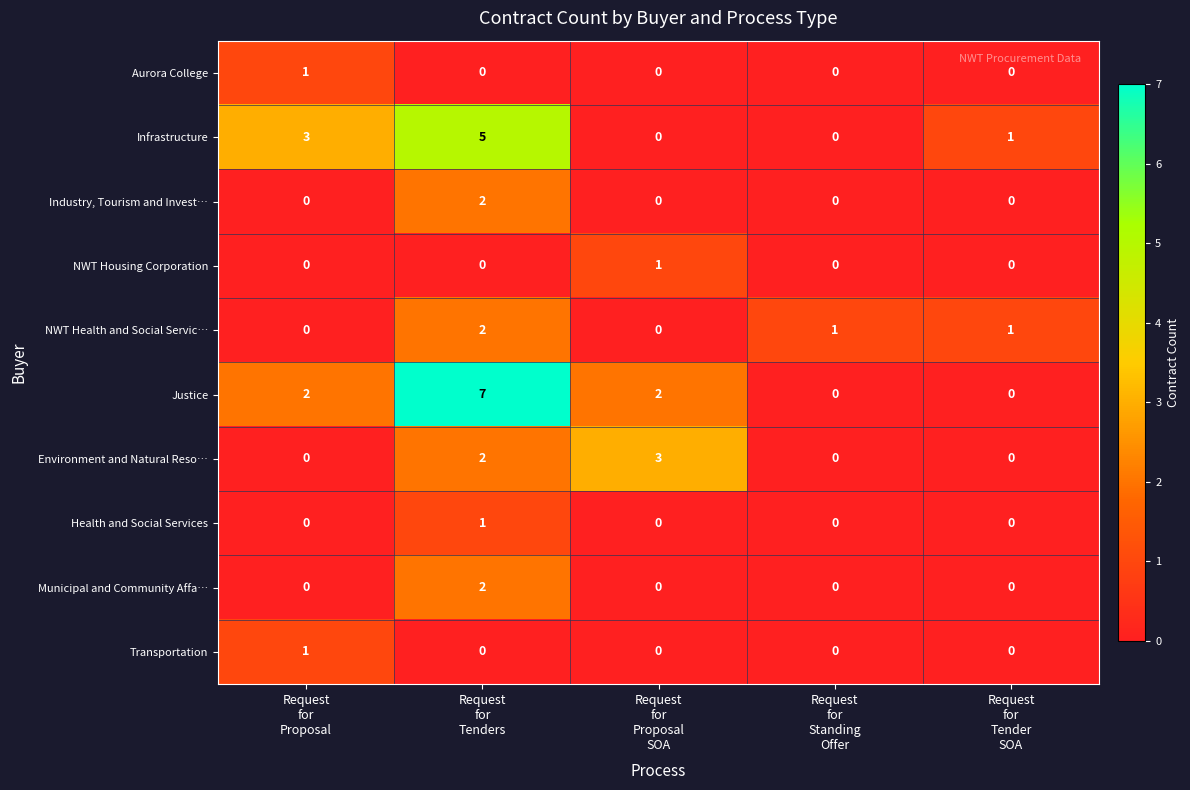

Count the Infrastructure values in the range 0 to 3.

4